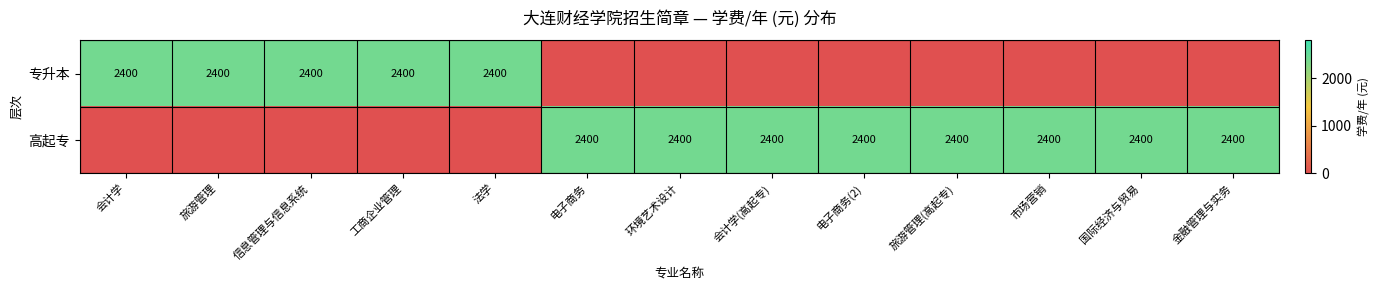

Between 金融管理与实务 and 旅游管理, which is larger?

旅游管理